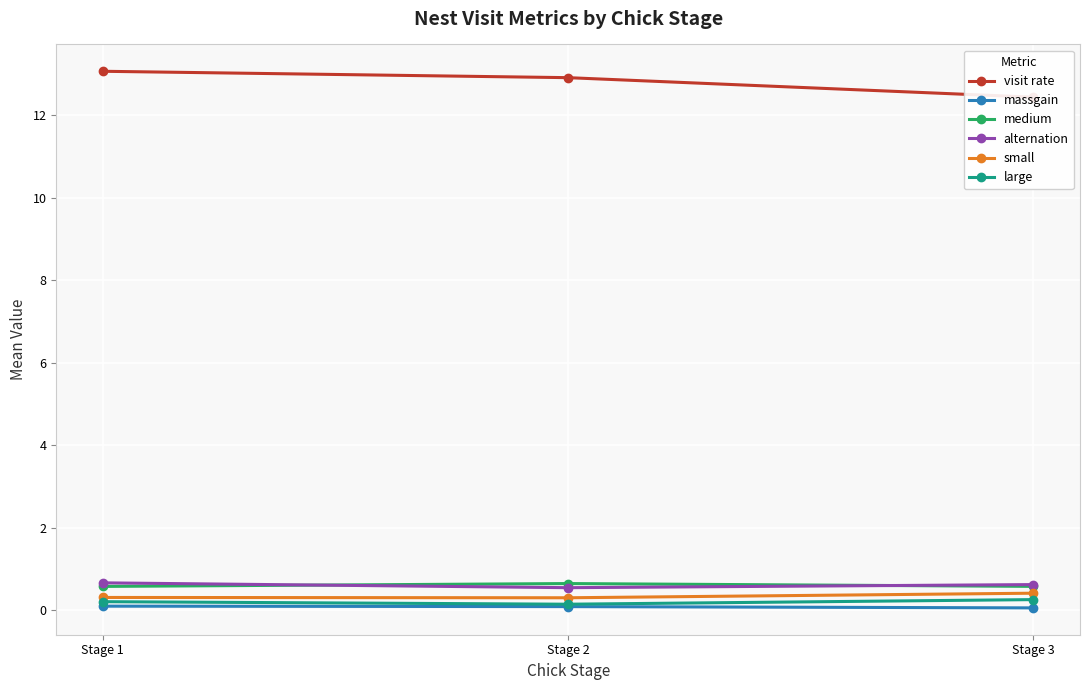

At which label does massgain reach its minimum?

Stage 3